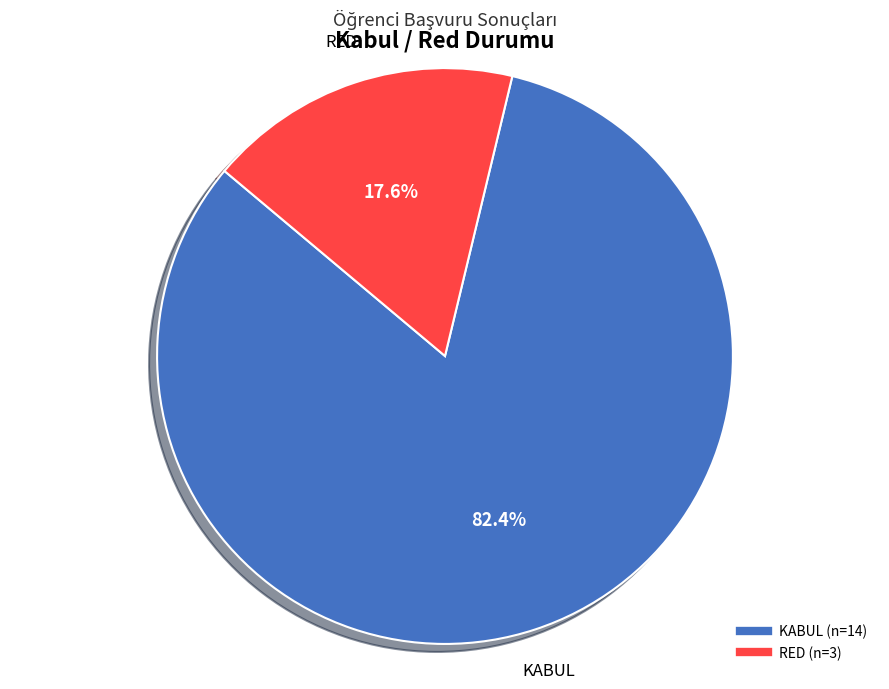

Is it true that KABUL is 82% of the pie?

True